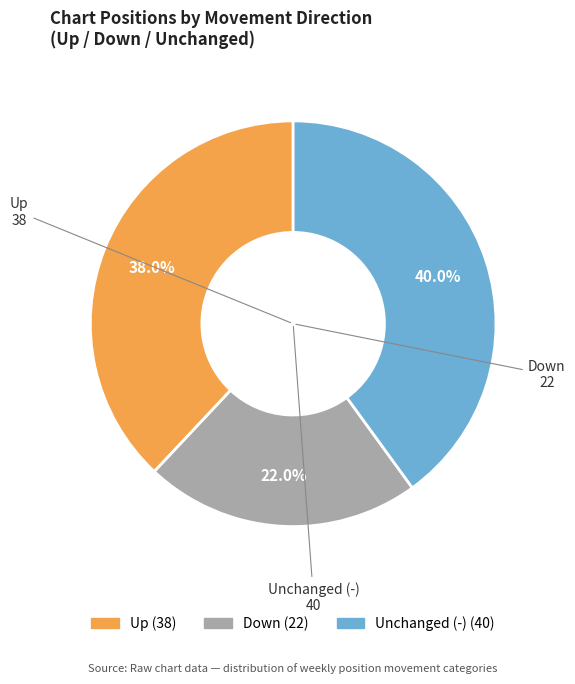

Is there a majority slice in this chart?

No